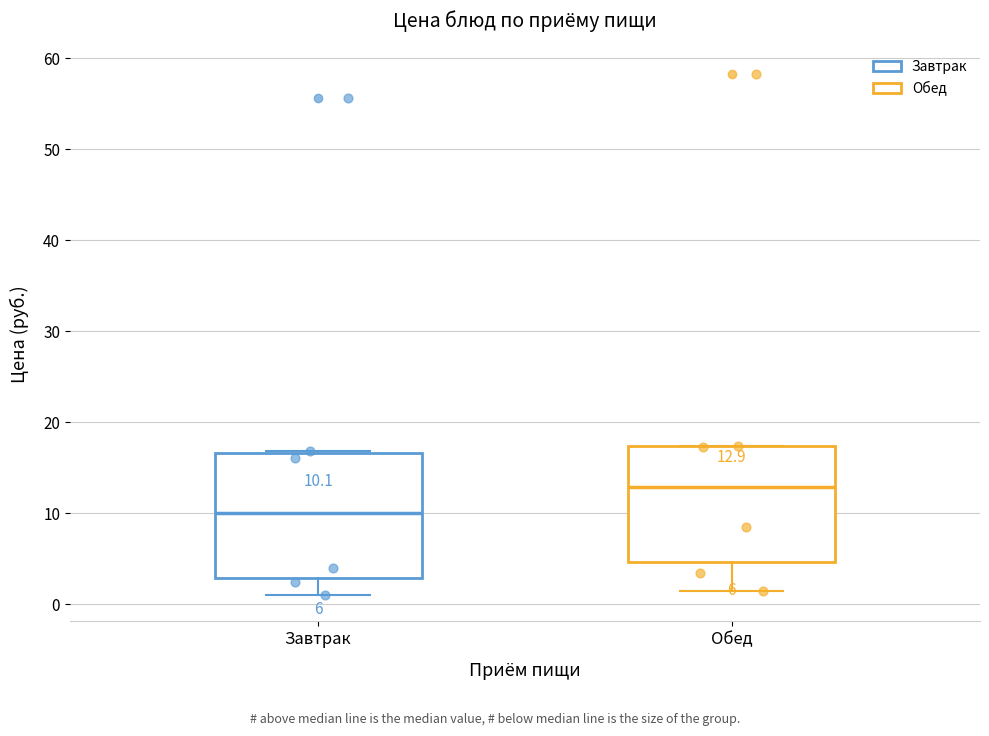

Which box is the tallest, from its lower edge to its upper edge?

Завтрак